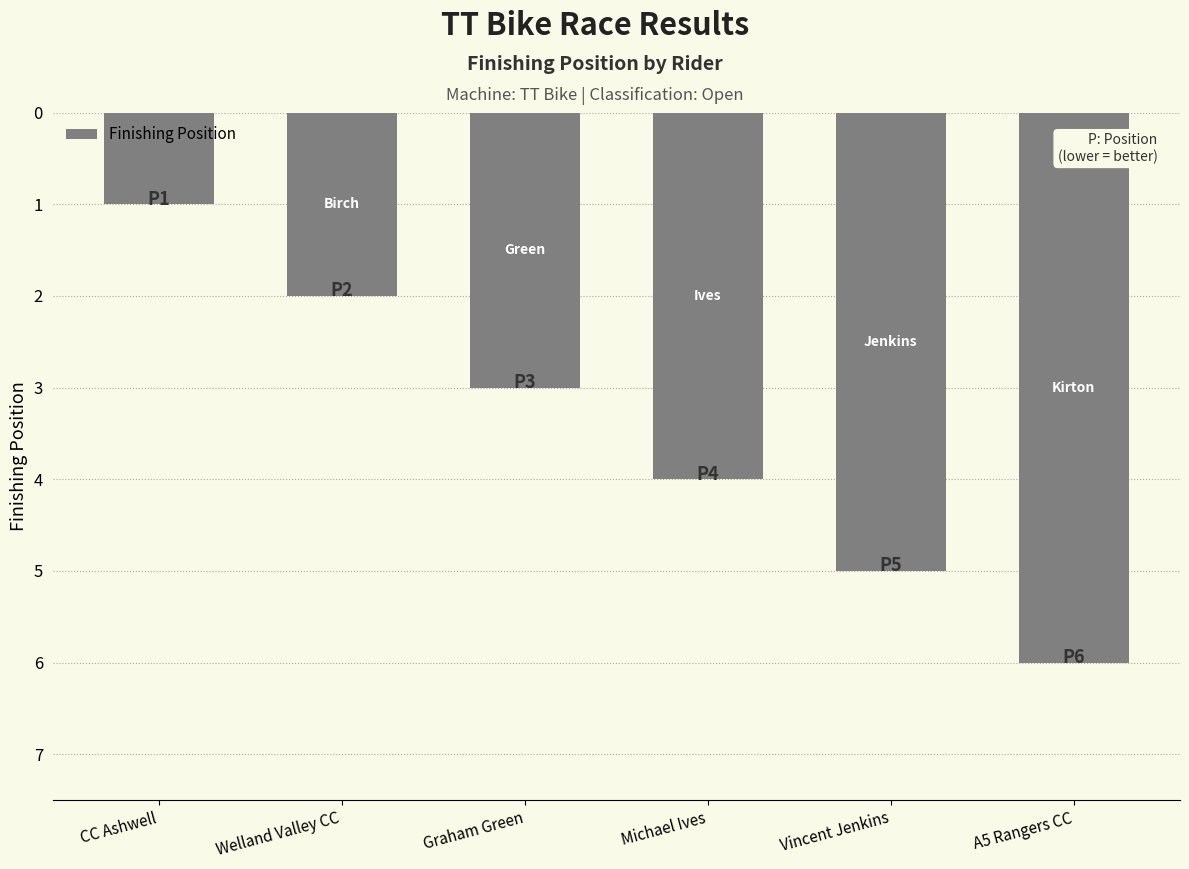

Count the values in the range 2 to 5.

4